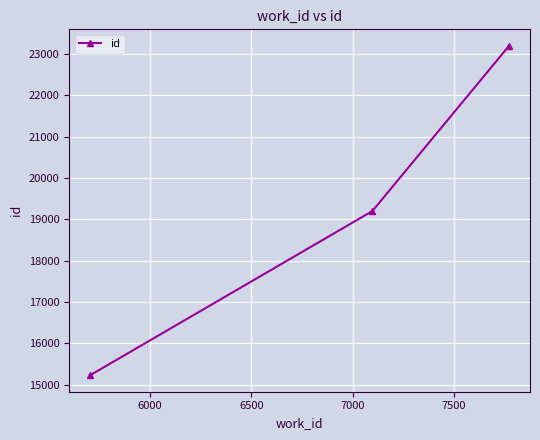

What is the sum of all values?

57620